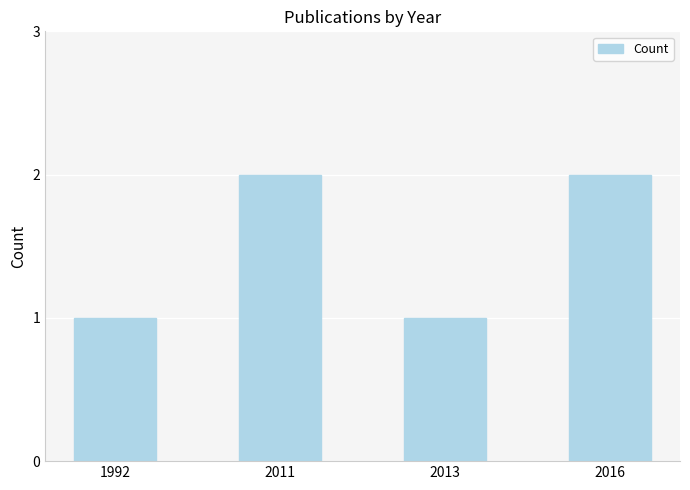

Reading right to left, extract all data points from this chart.

2	1	2	1